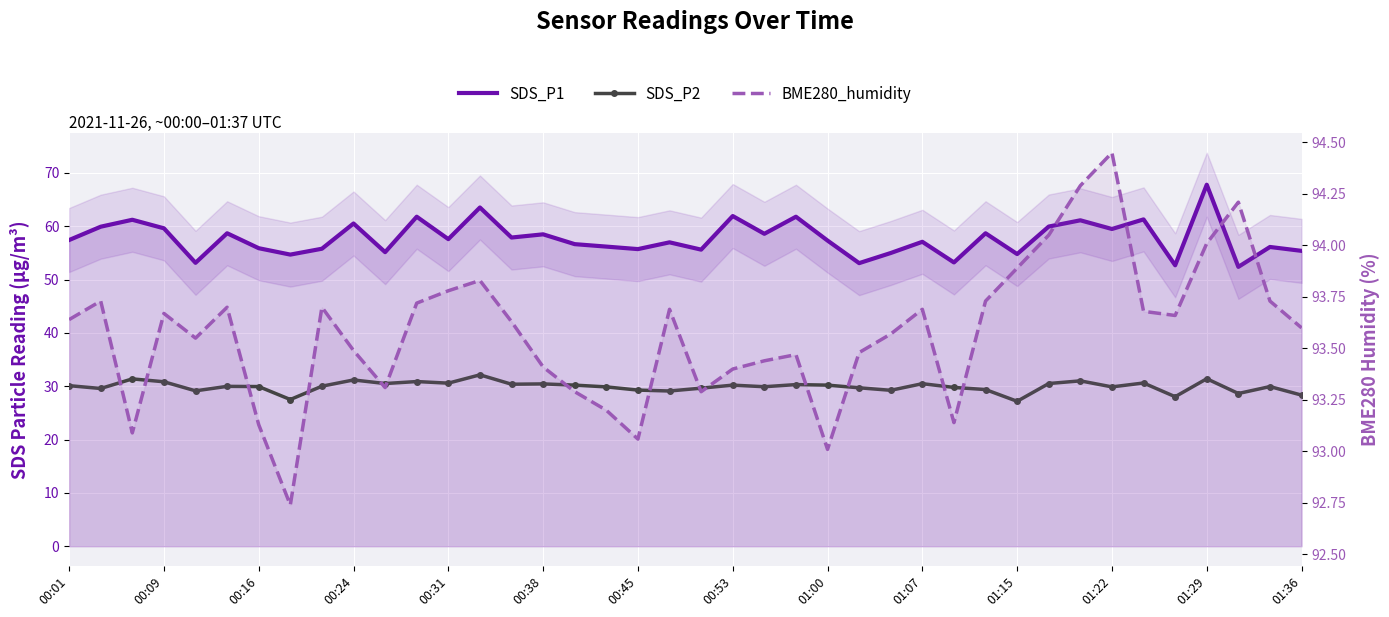

What value does the SDS_P1 series have at 38?

56.1